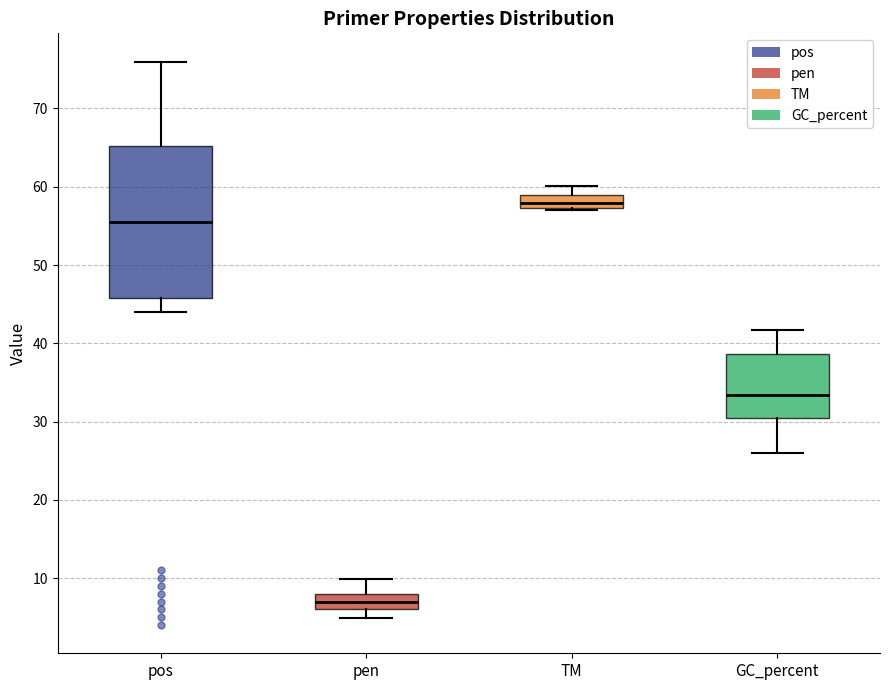

Reading left to right, read every box against the y-axis: the position of its median line, the range the box covers, and the ends of its whiskers. The values are not printed on the chart, so give them approximately, as read against the axis.

pos: median 56, box 46 to 65, whiskers 44 to 76
pen: median 7, box 6 to 8, whiskers 5 to 10
TM: median 58, box 57 to 59, whiskers 57 to 60
GC_percent: median 33, box 30 to 39, whiskers 26 to 42